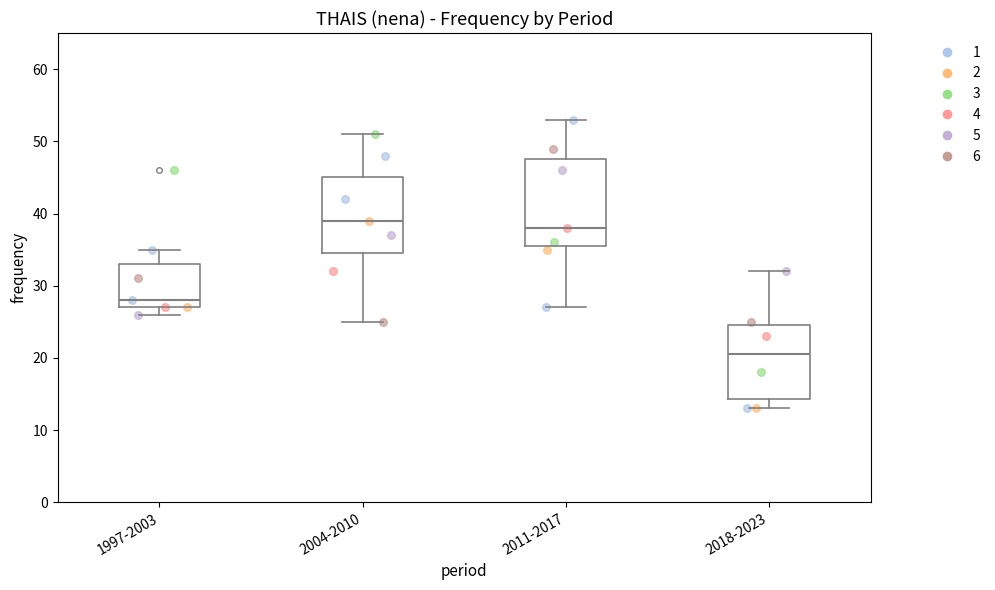

Where does the lower whisker of the box for 2018-2023 end on the y-axis? The values are not printed on the chart, so give them approximately, as read against the axis.

13